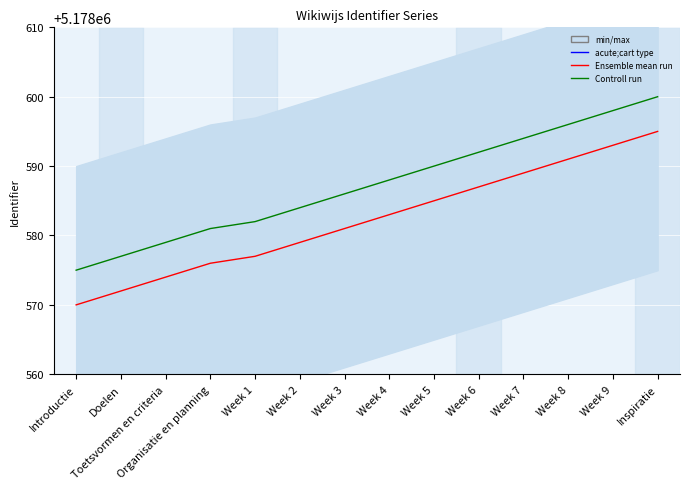

Rank the series by their maximum value, from lowest to highest.

Ensemble mean run, Controll run